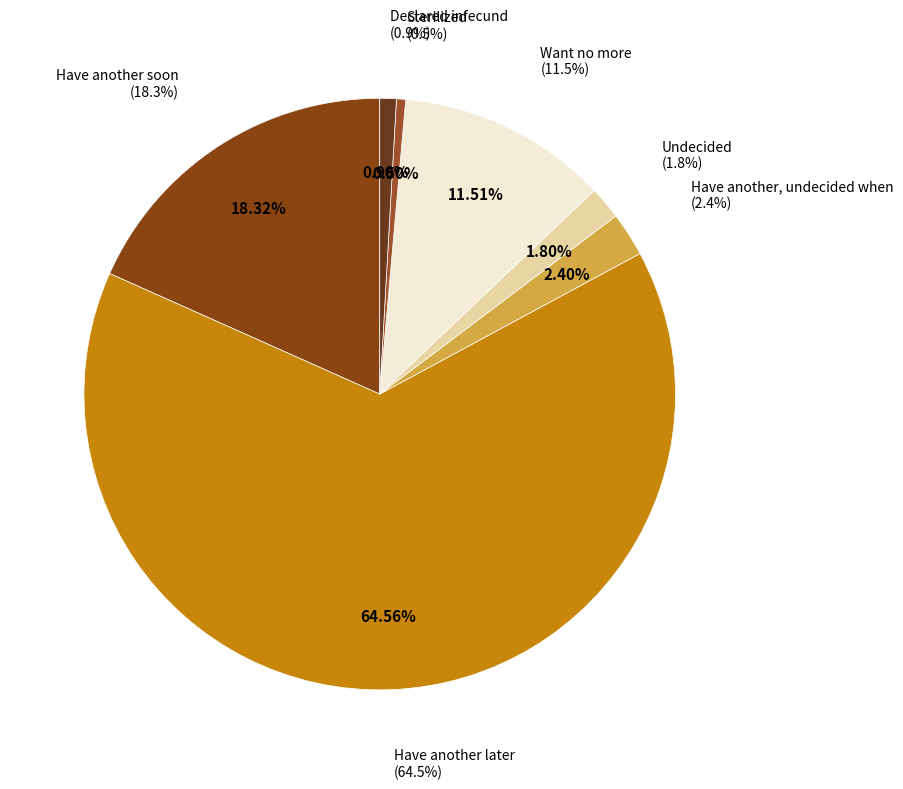

What is the majority slice?

Have another later